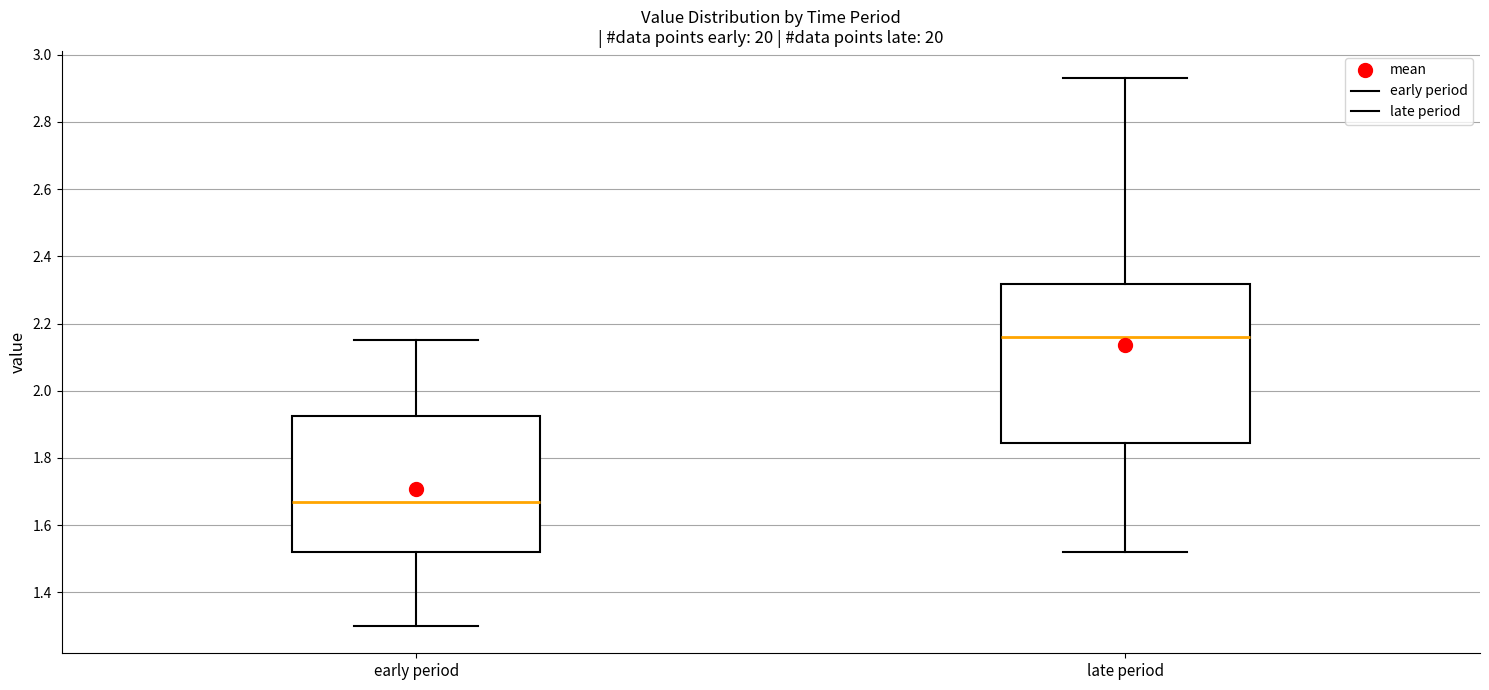

Comparing the boxes themselves (not the whiskers), which one is the tallest?

late period